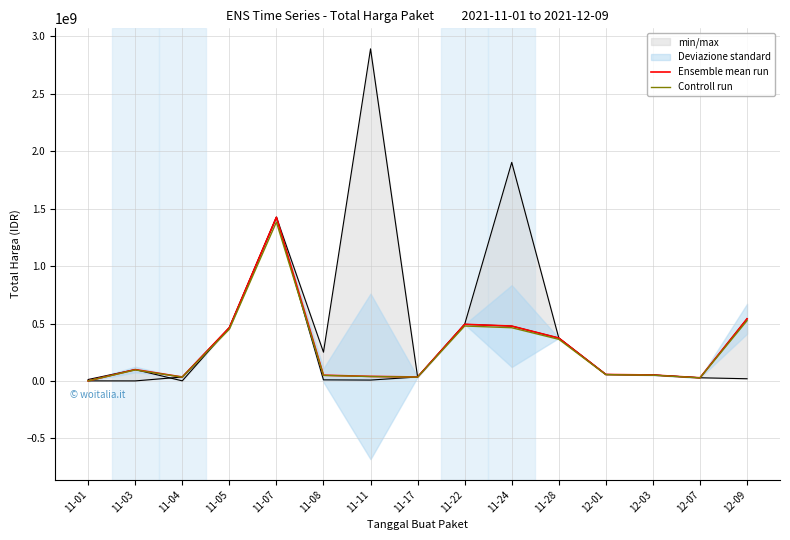

Reading right to left, extract all data points from this chart.

Ensemble mean run: 541071000.0	27412000.0	51601000.0	56152800.0	373404000.0	477600000.0	493000000.0	34292000.0	39440000.0	49730040.0	1425867900.0	464002100.0	34000000.0	98772570.0	333600.0
Controll run: 524838870.0	26589640.0	50052970.0	54468216.0	362201880.0	463272000.0	478210000.0	33263240.0	38256800.0	48238138.8	1383091863.0	450082037.0	32980000.0	95809392.9	323592.0